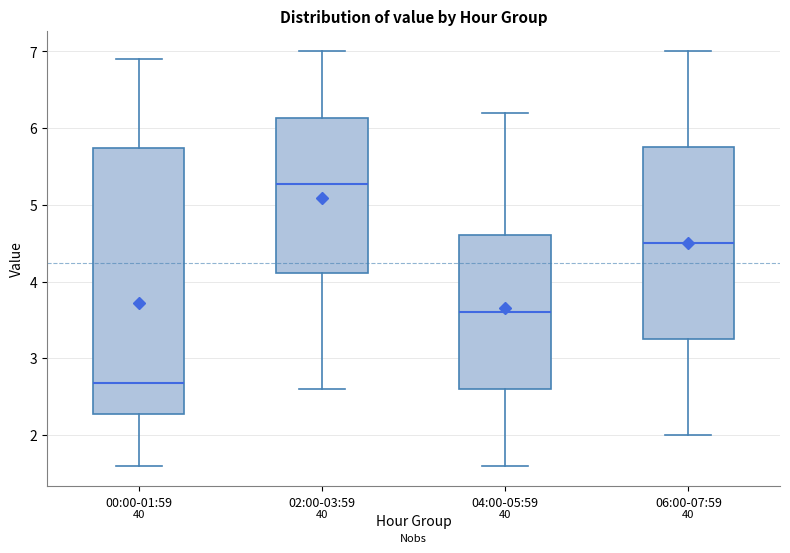

Where does the lower whisker of the box for 00:00-01:59 end on the y-axis? The values are not printed on the chart, so give them approximately, as read against the axis.

1.6